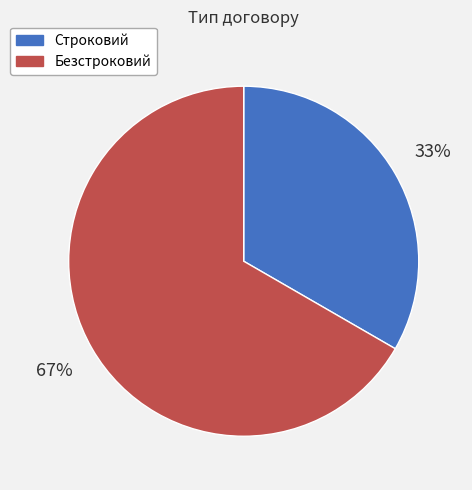

Is it true that Безстроковий is 58% of the pie?

False